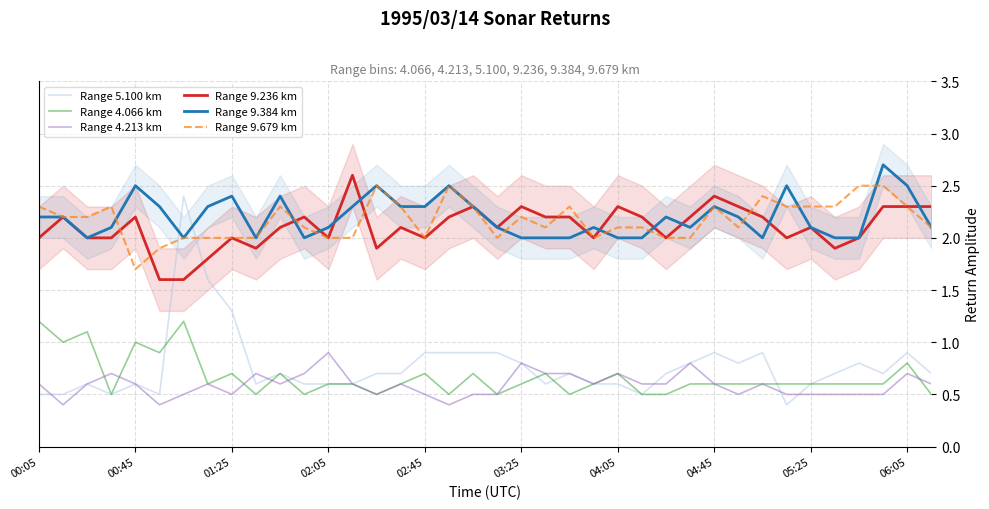

What is the maximum value for Range 4.066 km?

1.2